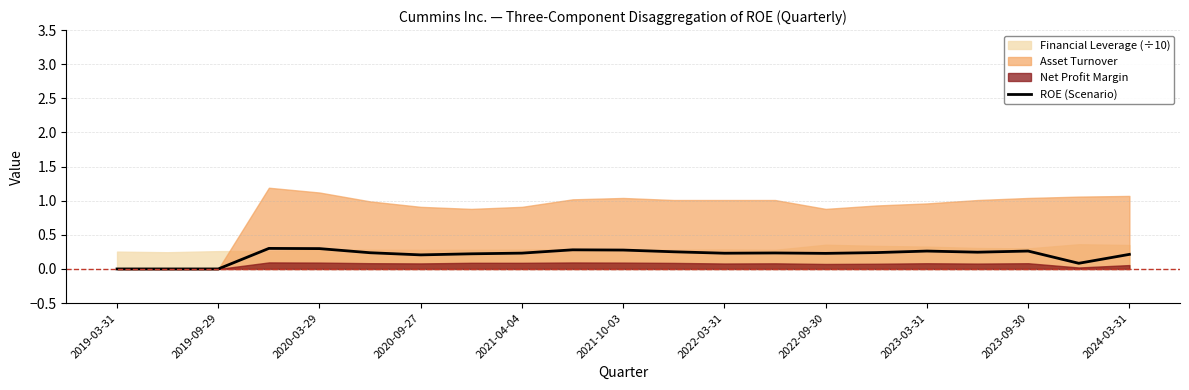

The ROE (Scenario) series shows 0.1 at 2020-03-29. True or false?

False